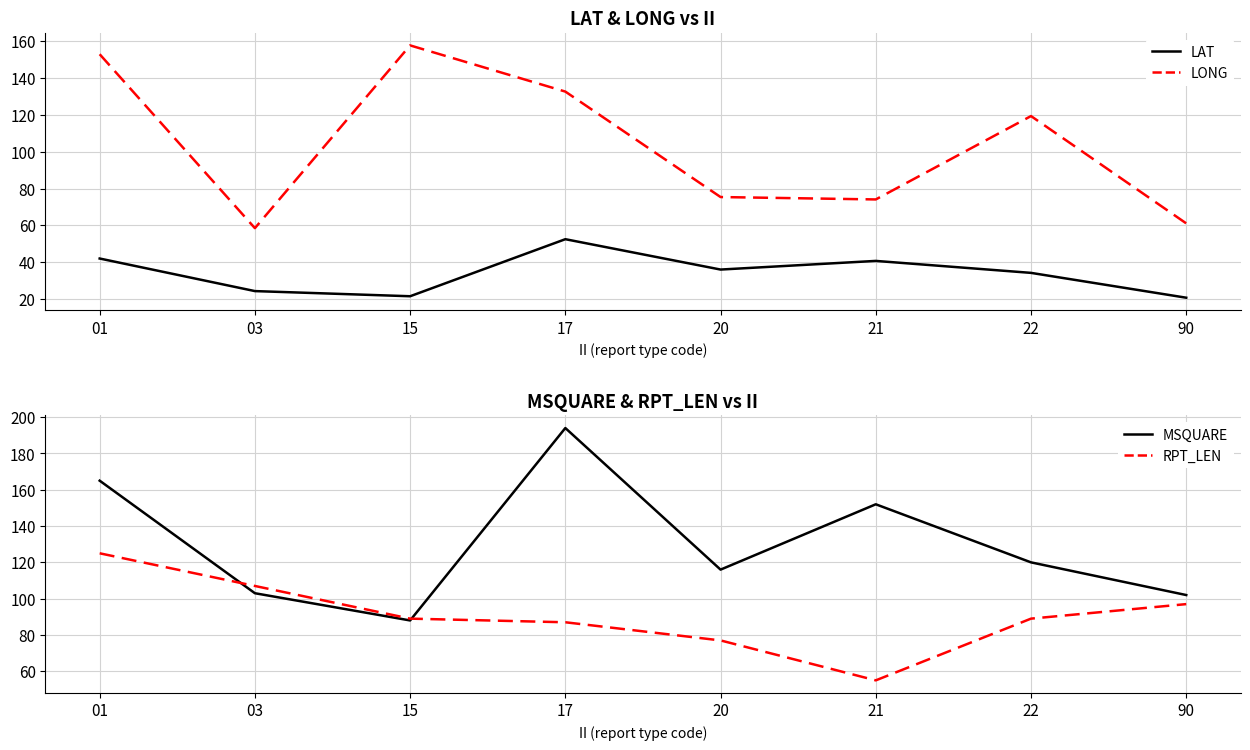

List the series in order of their peak value, highest first.

MSQUARE, LONG, RPT_LEN, LAT